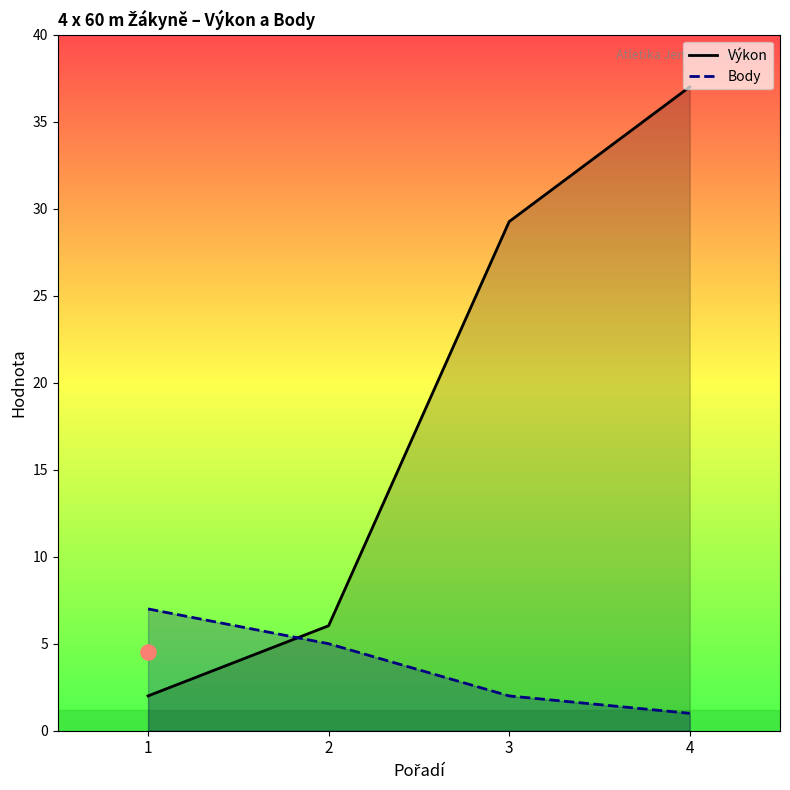

At which category is the sum across all series the highest?

4